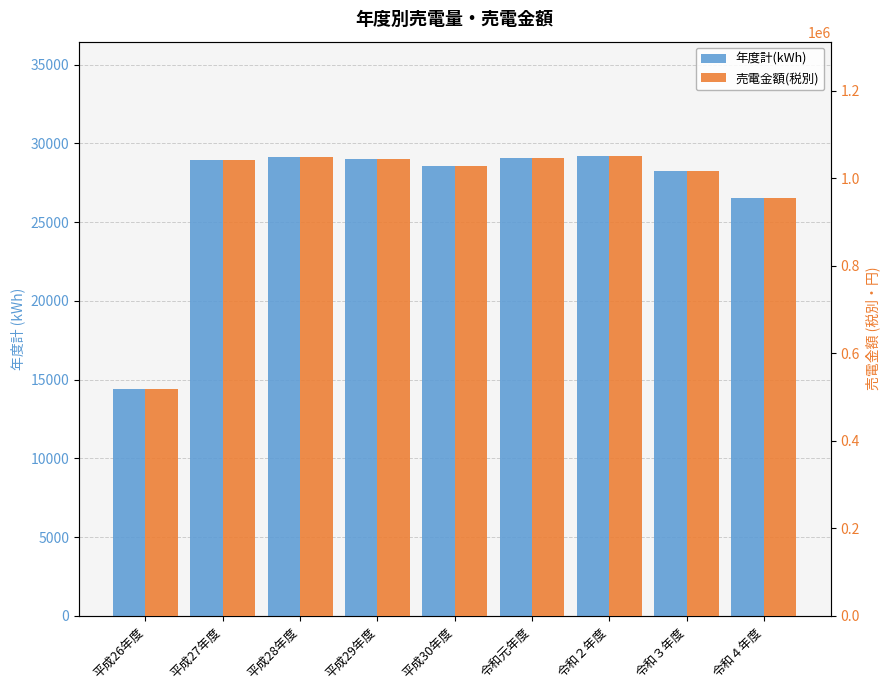

What is the lowest value of the 売電金額(税別) series?

517932